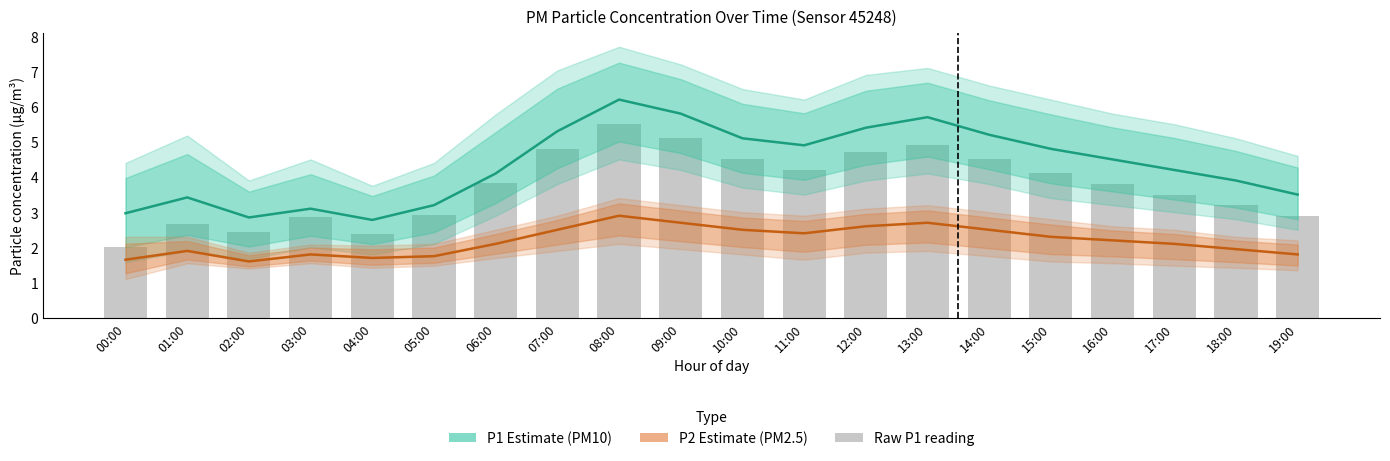

True or false: Raw P1 reading has a value of 4.5 at 10:00.

True